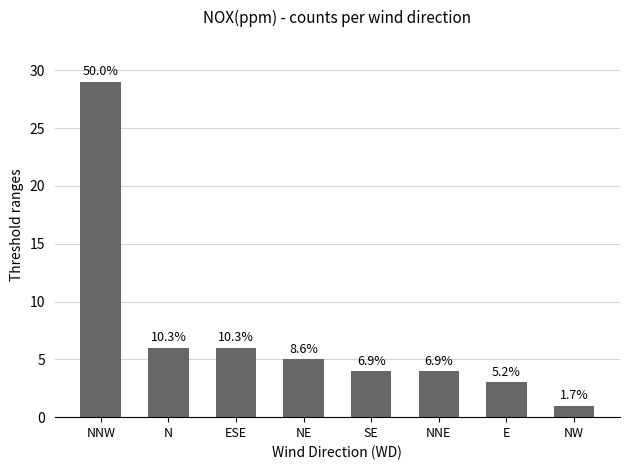

Reading right to left, extract all data points from this chart.

NW=1	E=3	NNE=4	SE=4	NE=5	ESE=6	N=6	NNW=29